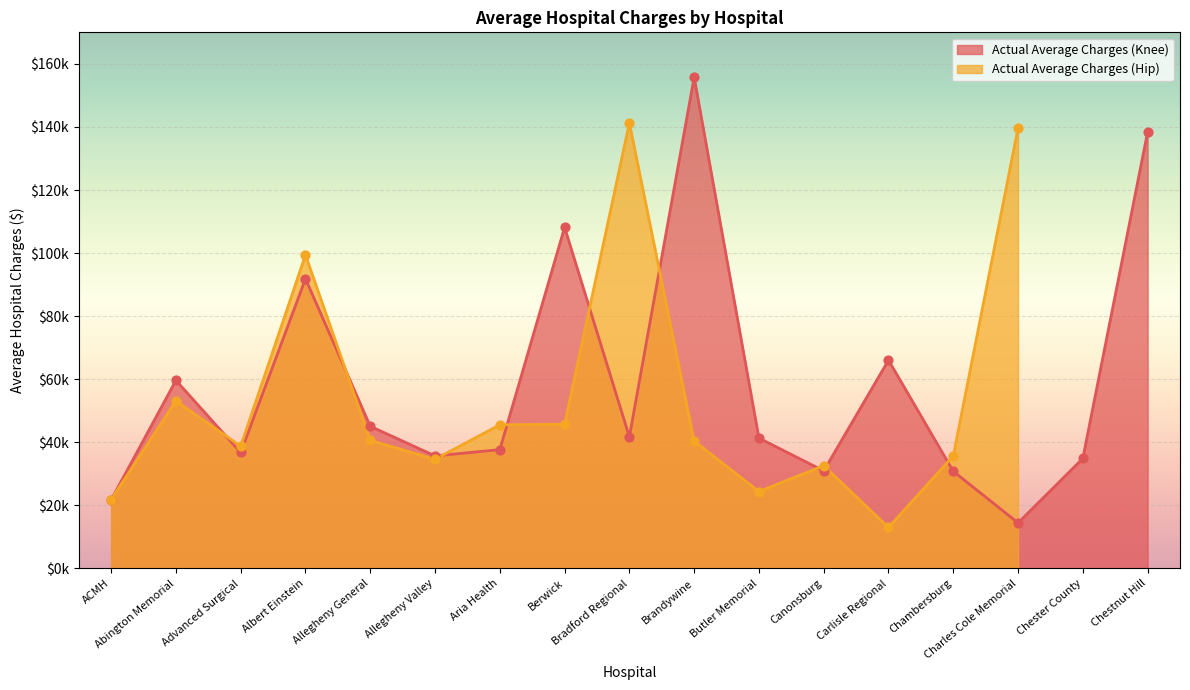

Approximately how many times larger is the value at Advanced Surgical compared to Brandywine?

0.2